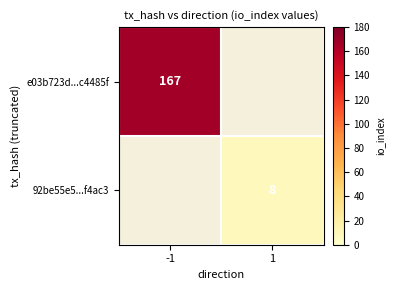

Is the value of e03b723d...c4485f at -1 greater than the value of 92be55e5...f4ac3 at 1?

Yes